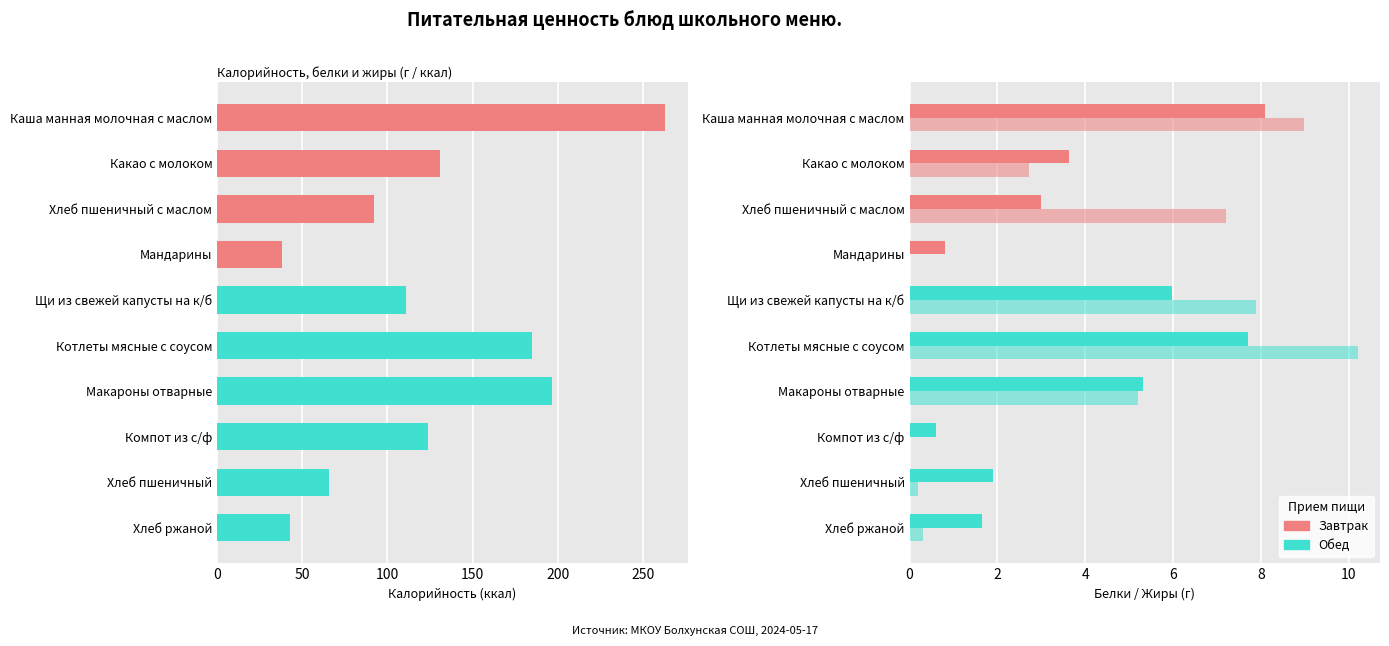

Reading left to right, extract all data points from this chart.

Белки: 8.1	3.6	3.0	0.8	6.0	7.7	5.3	0.6	1.9	1.6
Жиры: 9.0	2.7	7.2	0.0	7.9	10.2	5.2	0.0	0.2	0.3